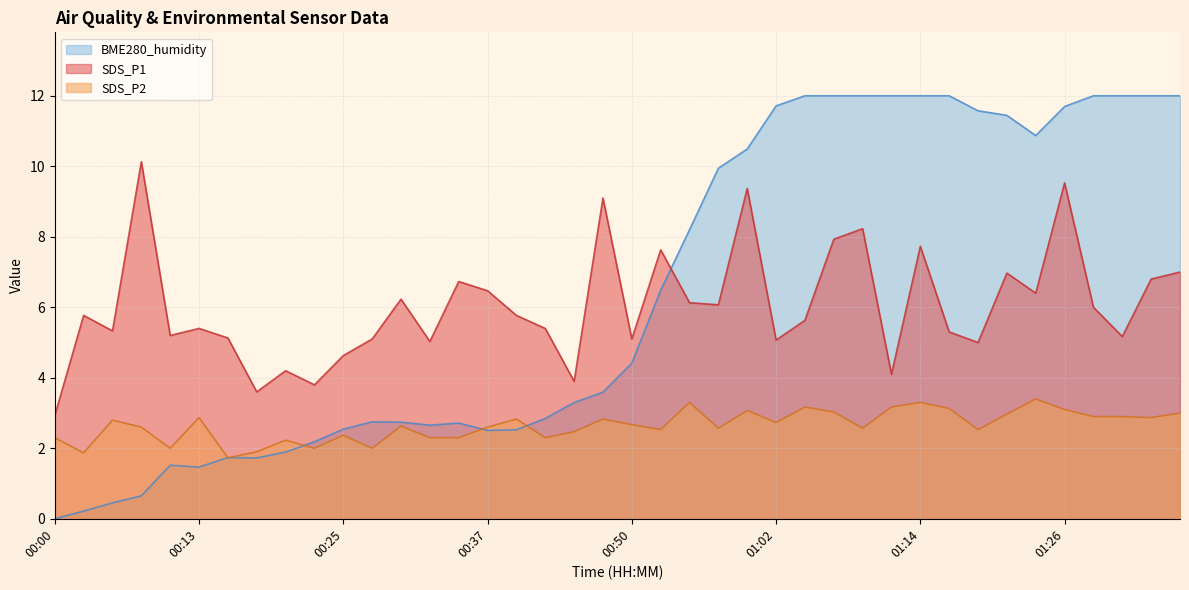

What is the lowest value of the SDS_P2 series?

1.7